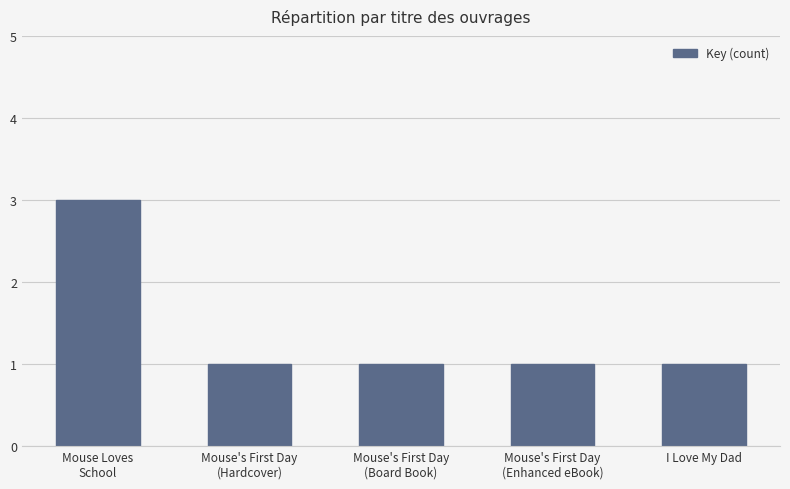

What value does the data have at Mouse's First Day
(Enhanced eBook)?

1